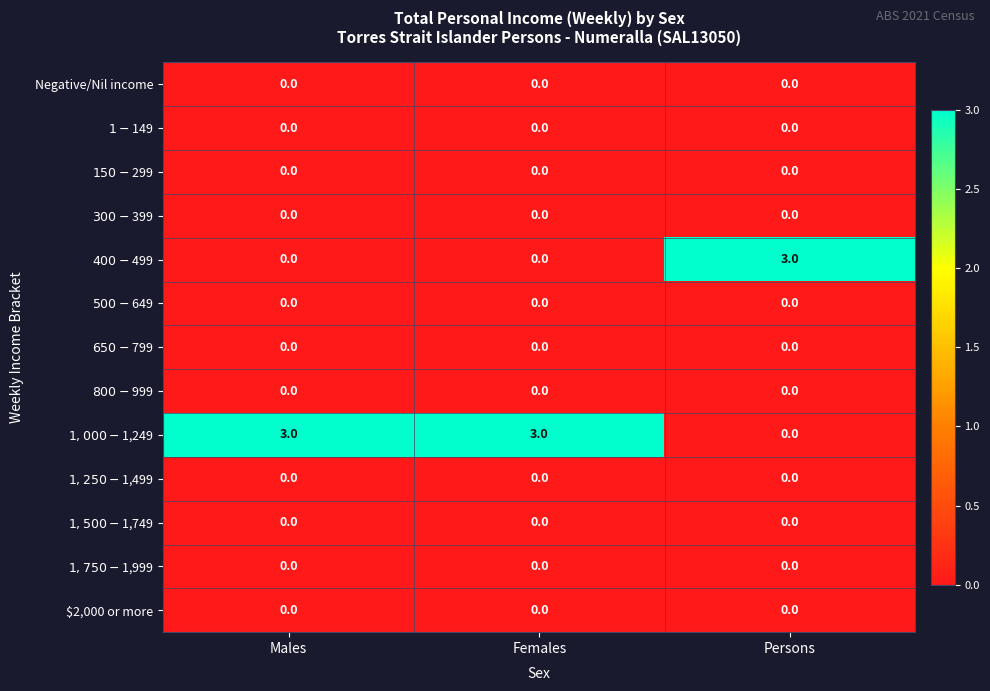

At how many categories does at least one series exceed 2?

3